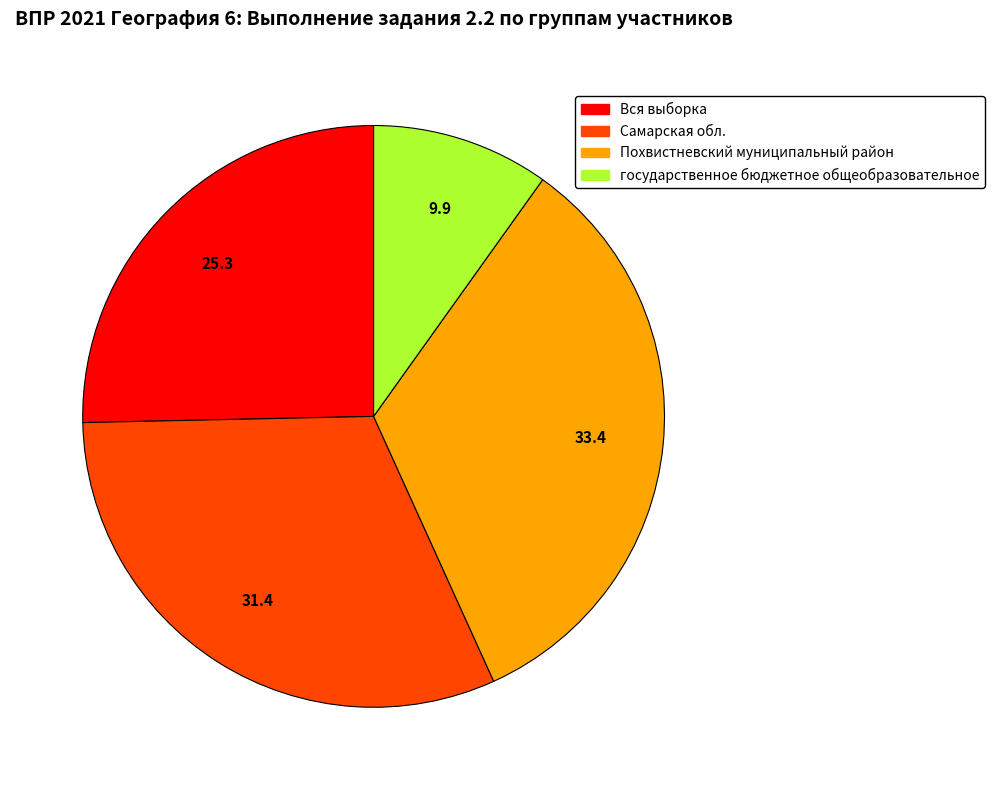

Rank the categories by value from lowest to highest.

государственное бюджетное общеобразовательное, Вся выборка, Самарская обл., Похвистневский муниципальный район